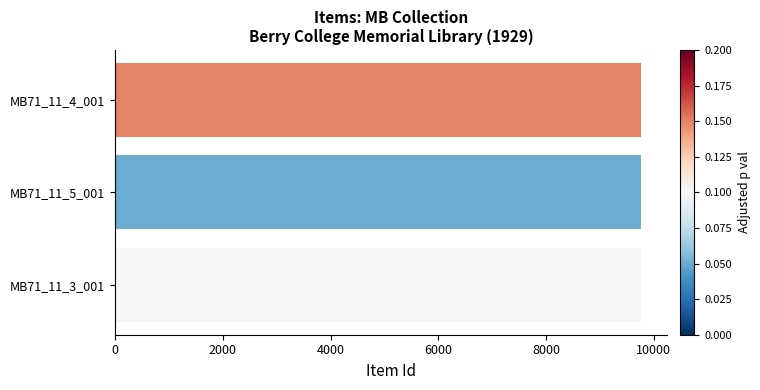

What is the greatest value displayed?

9754